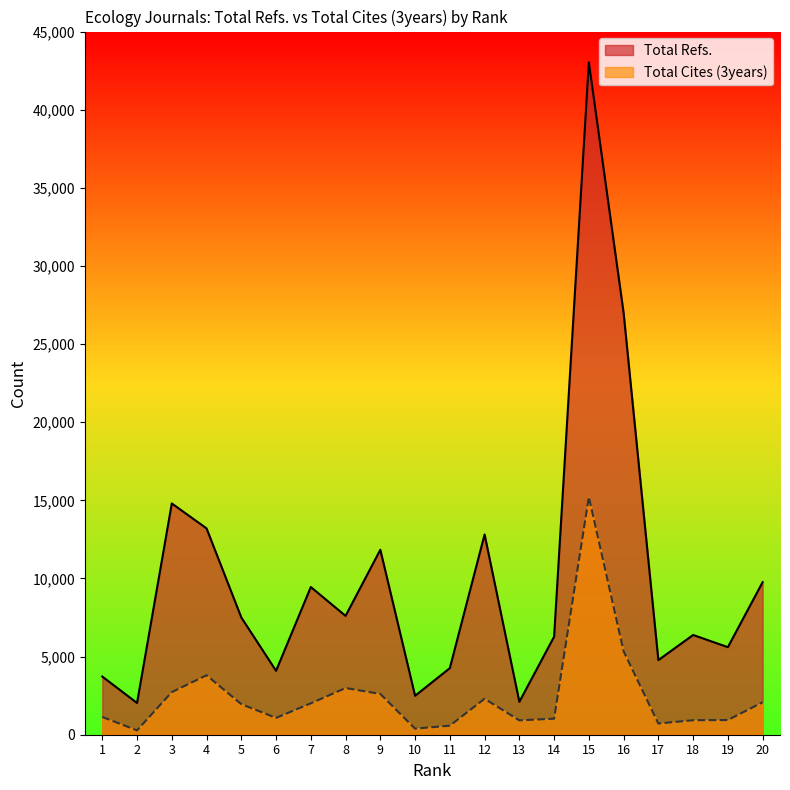

At which category is the sum across all series the highest?

15